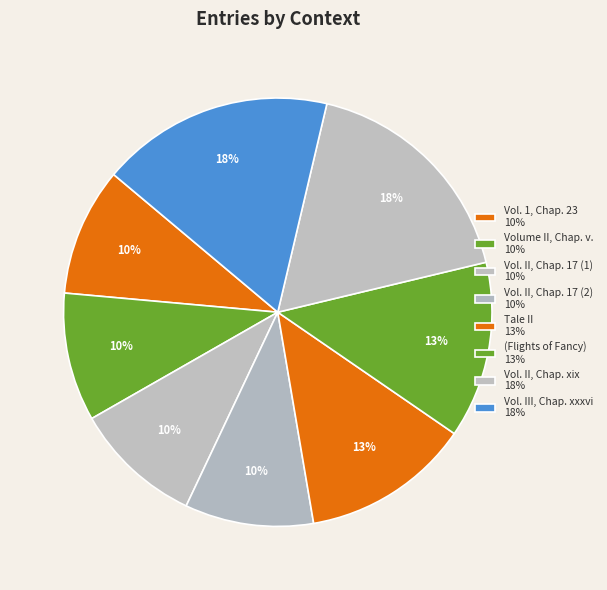

How many segments does this pie chart have?

8